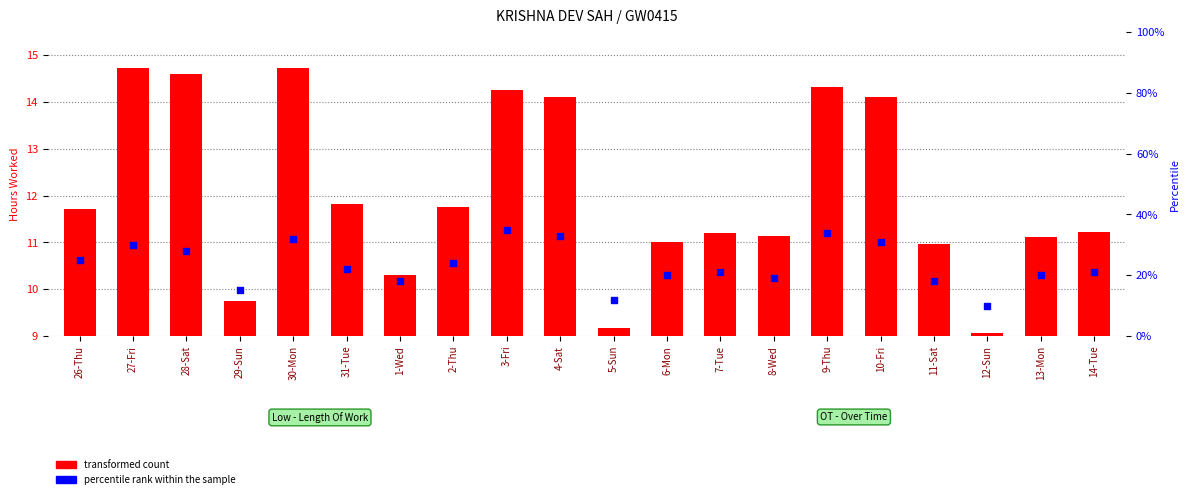

Which series has the widest spread of Y values?

percentile rank within the sample